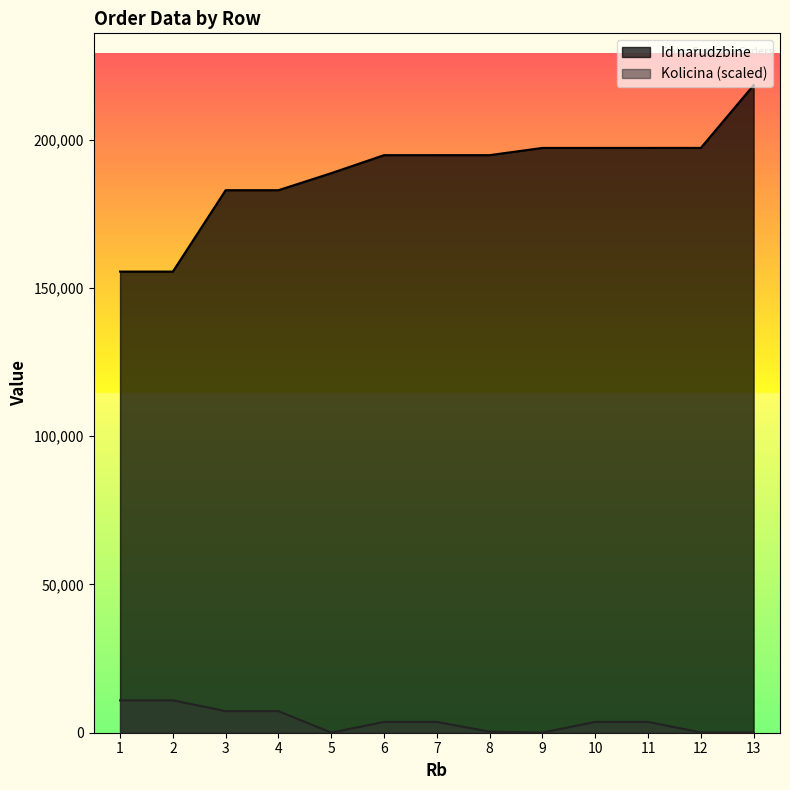

Read the Kolicina value at 10.

3640.5